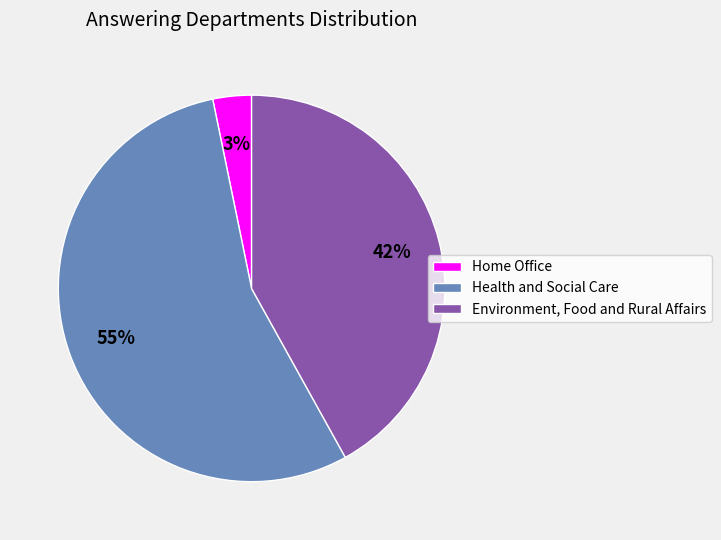

To the nearest percent, what is the combined percentage of Home Office and Health and Social Care?

58%